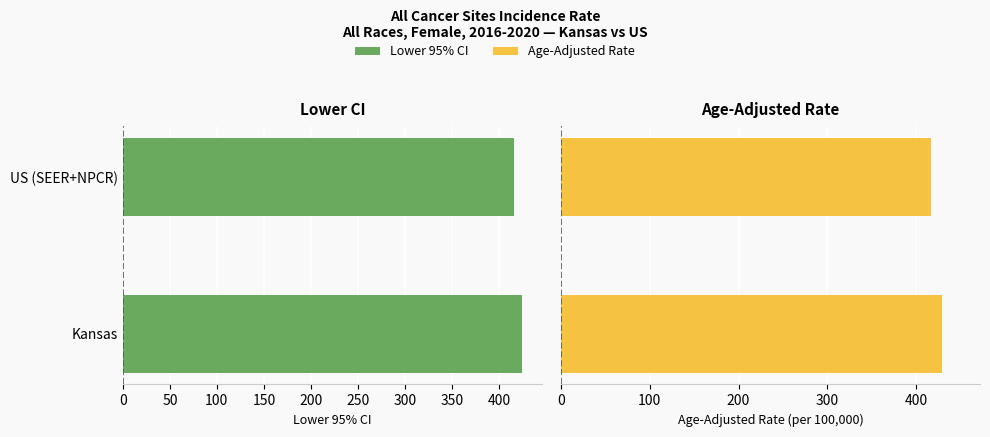

How many groups of bars are there?

2